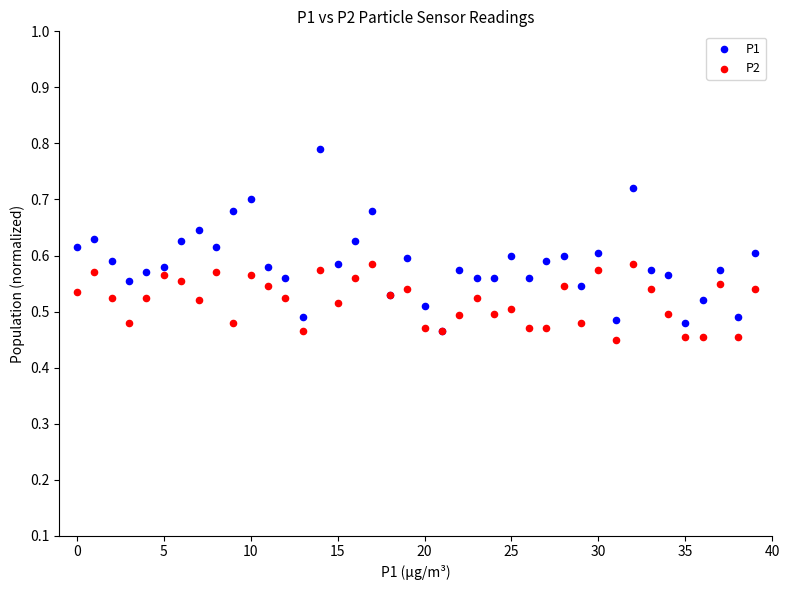

What are all the series names shown in the legend?

P1, P2